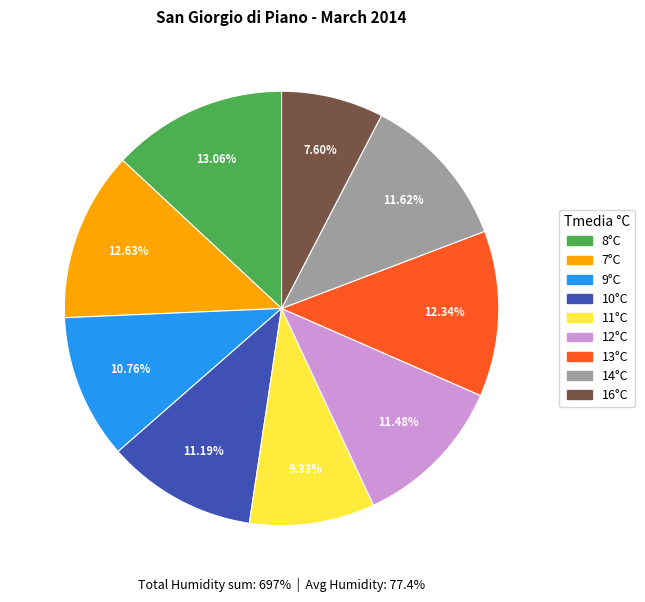

What is the ratio of the value at 16°C to the value at 11°C?

0.8